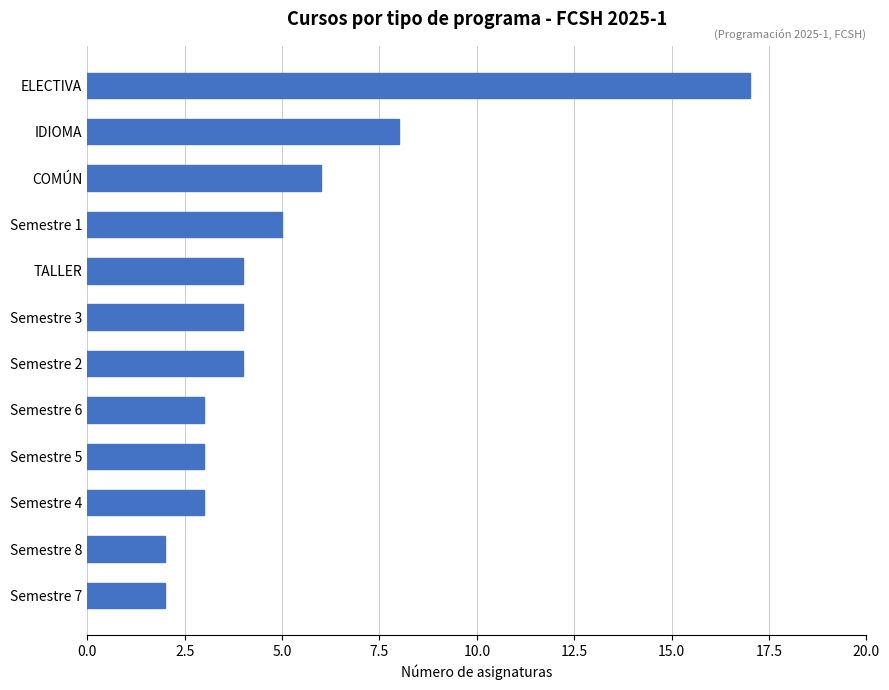

How many bars are there in total?

12